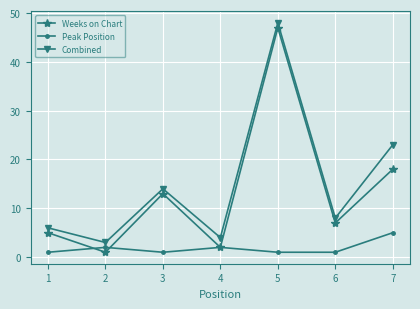

True or false: Peak Position has more than 2 points higher than both neighbors.

False